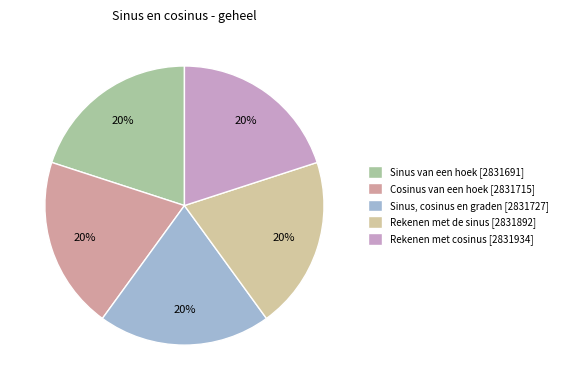

True or false: Sinus van een hoek accounts for 20% of the total.

True